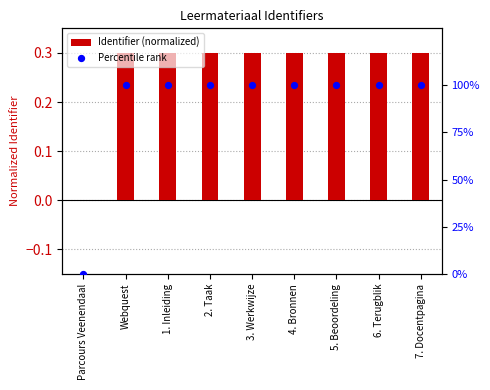

Which series contains the lowest Y value?

Identifier (normalized)